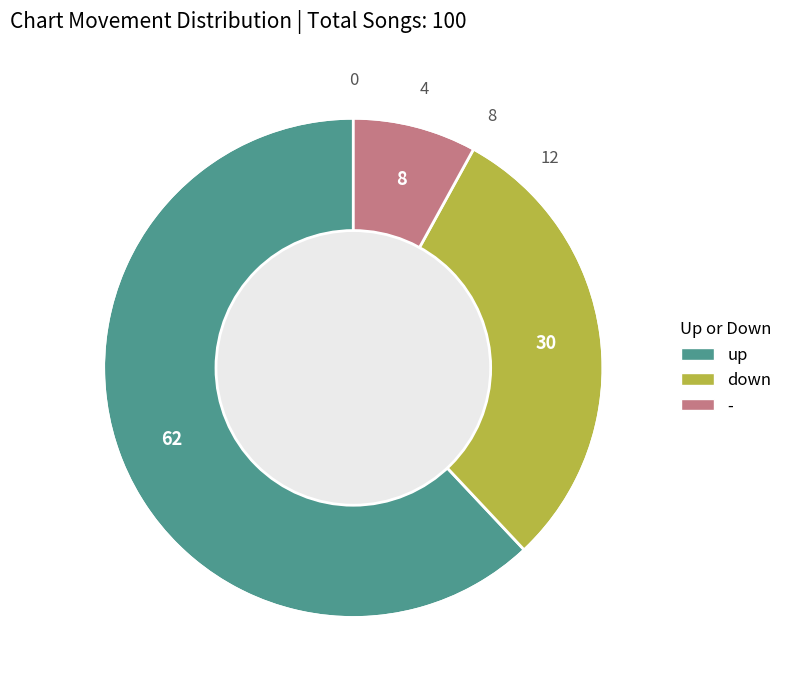

Combined, do down and up account for over 50%?

Yes